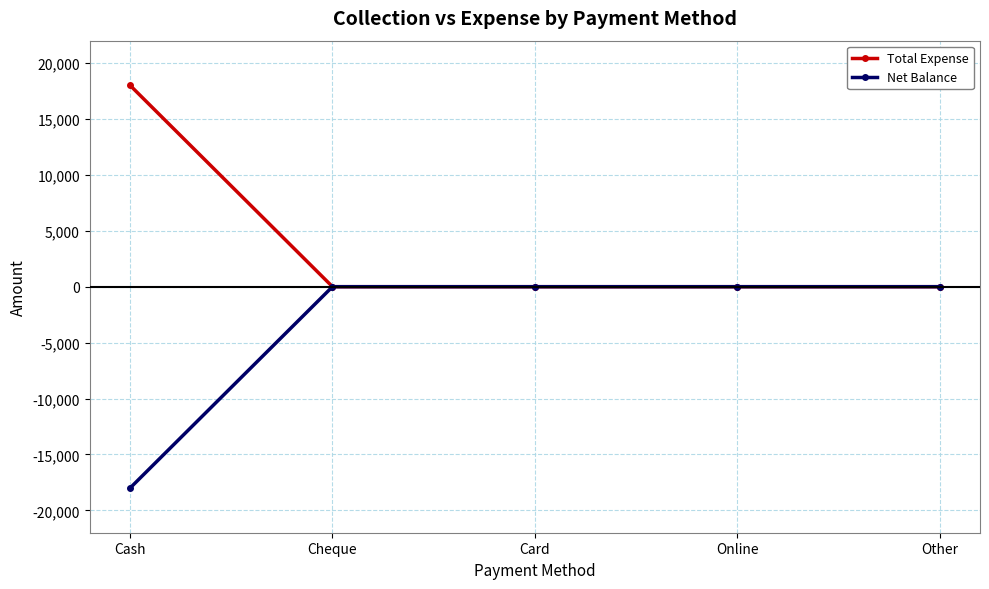

Is the value of Net Balance at Other greater than the value of Total Expense at Cash?

No